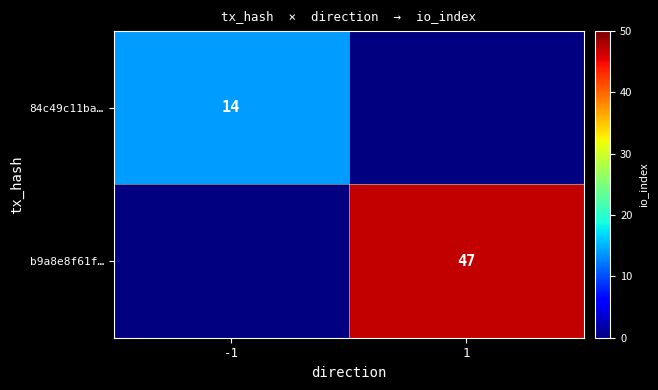

True or false: b9a8e8f61f… has a value of 47 at 1.

True